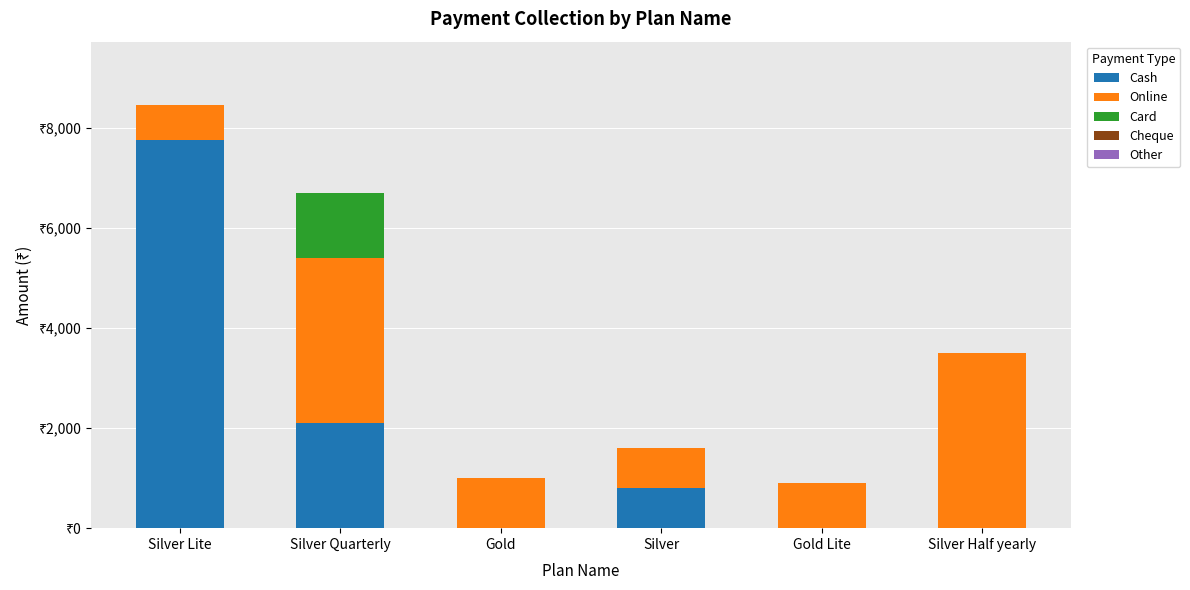

List the series in order of their peak value, highest first.

Cash, Online, Card, Cheque, Other